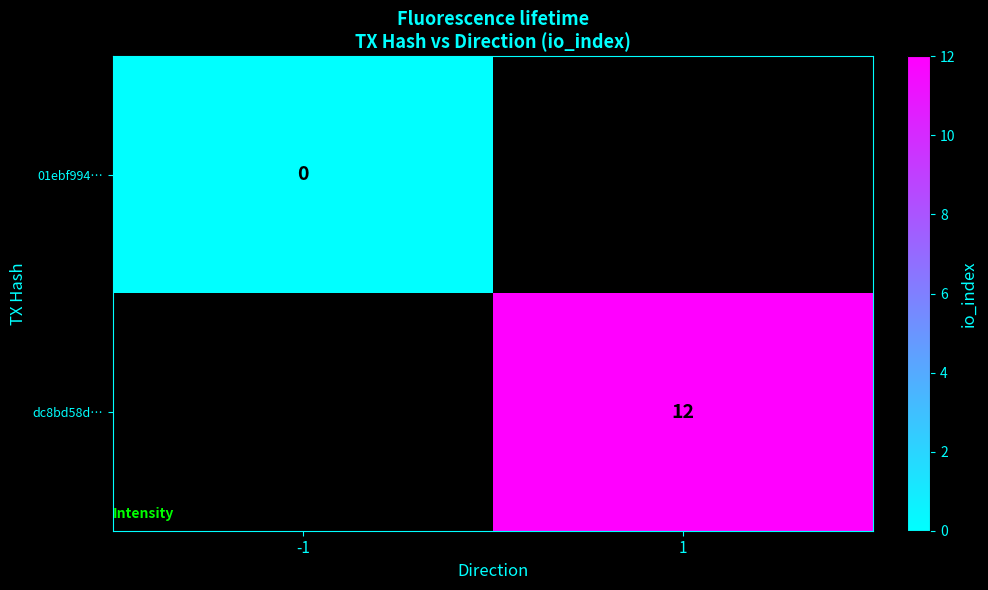

The value of dc8bd58d… at 1 is 6.8. True or false?

False